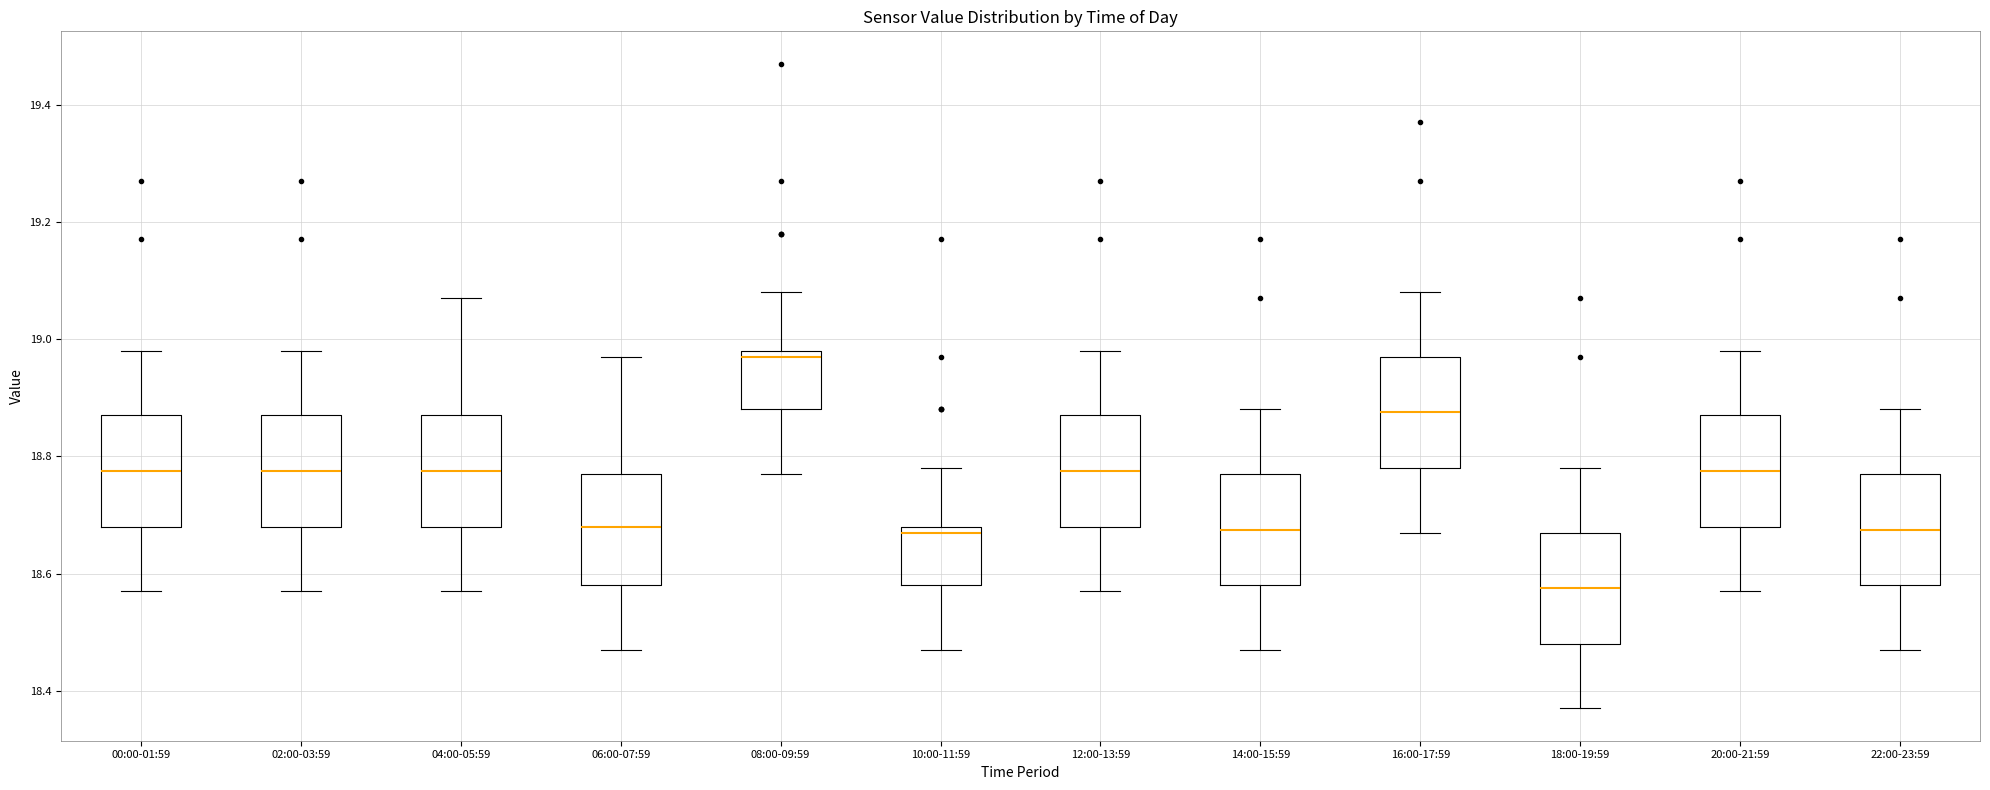

Reading left to right, read every box against the y-axis: the position of its median line, the range the box covers, and the ends of its whiskers. The values are not printed on the chart, so give them approximately, as read against the axis.

00:00-01:59: median 18.78, box 18.68 to 18.88, whiskers 18.58 to 18.98
02:00-03:59: median 18.78, box 18.68 to 18.88, whiskers 18.58 to 18.98
04:00-05:59: median 18.78, box 18.68 to 18.88, whiskers 18.58 to 19.08
06:00-07:59: median 18.68, box 18.58 to 18.78, whiskers 18.48 to 18.98
08:00-09:59: median 18.98 (just below the box's upper edge), box 18.88 to 18.98, whiskers 18.78 to 19.08
10:00-11:59: median 18.68 (just below the box's upper edge), box 18.58 to 18.68, whiskers 18.48 to 18.78
12:00-13:59: median 18.78, box 18.68 to 18.88, whiskers 18.58 to 18.98
14:00-15:59: median 18.68, box 18.58 to 18.78, whiskers 18.48 to 18.88
16:00-17:59: median 18.88, box 18.78 to 18.98, whiskers 18.68 to 19.08
18:00-19:59: median 18.58, box 18.48 to 18.68, whiskers 18.38 to 18.78
20:00-21:59: median 18.78, box 18.68 to 18.88, whiskers 18.58 to 18.98
22:00-23:59: median 18.68, box 18.58 to 18.78, whiskers 18.48 to 18.88